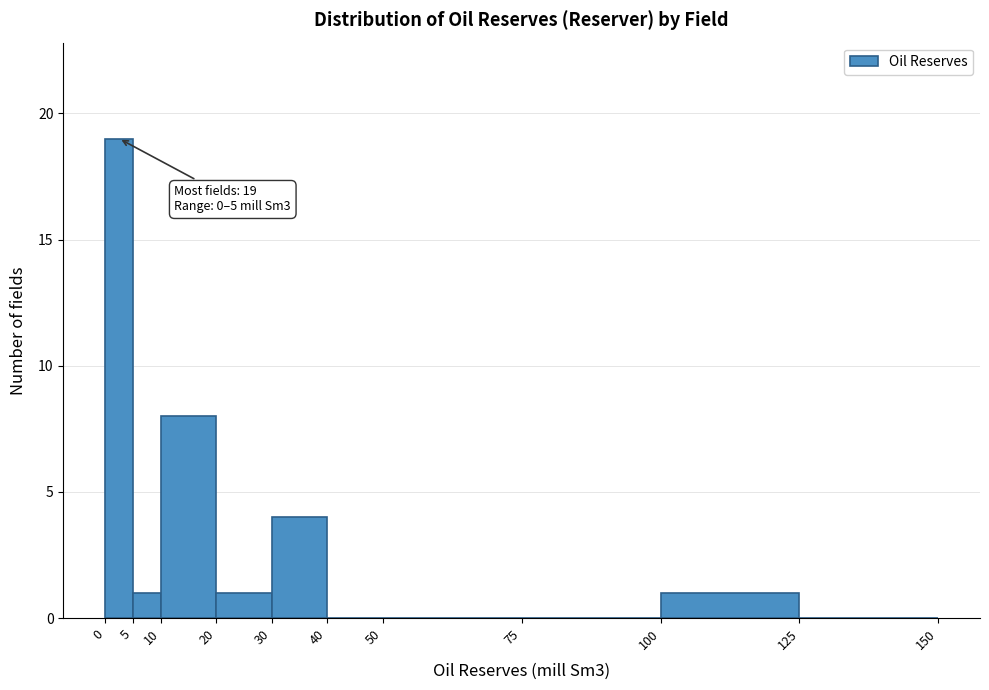

Over which range of the x-axis is the bar tallest?

0 to 5